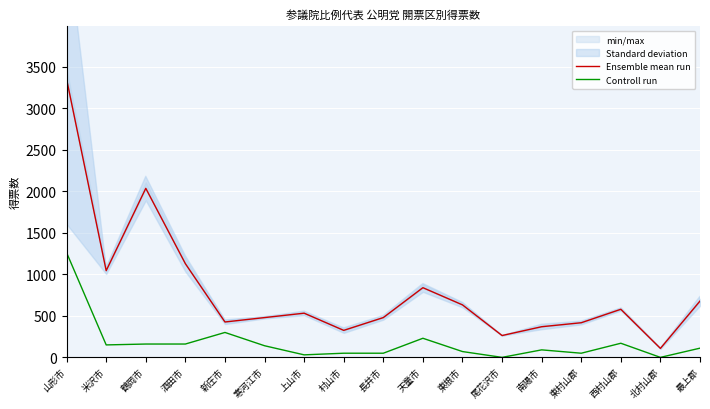

Which has a higher value, 上山市 or 長井市?

上山市